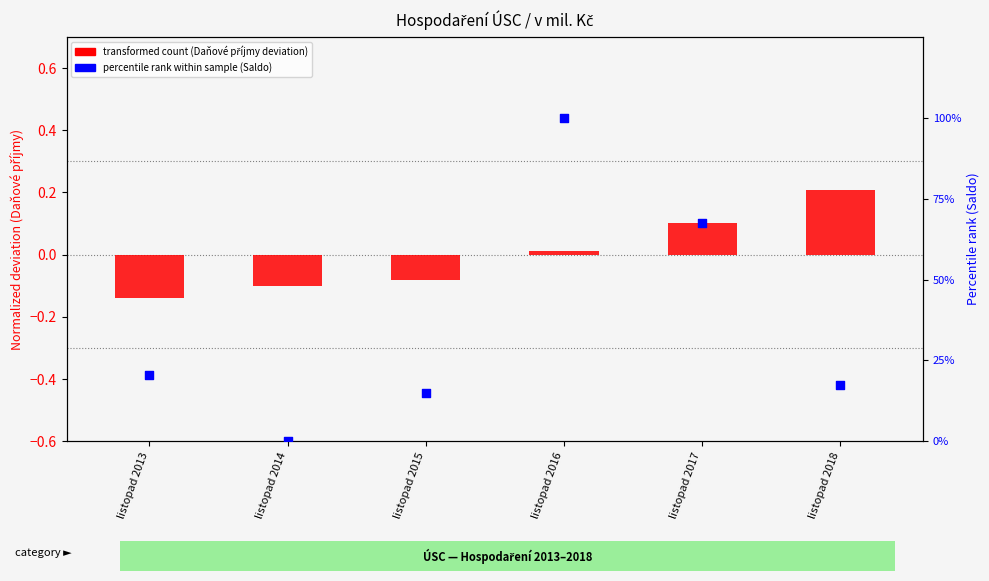

Which series contains the highest Y value?

percentile rank within the sample (Saldo)